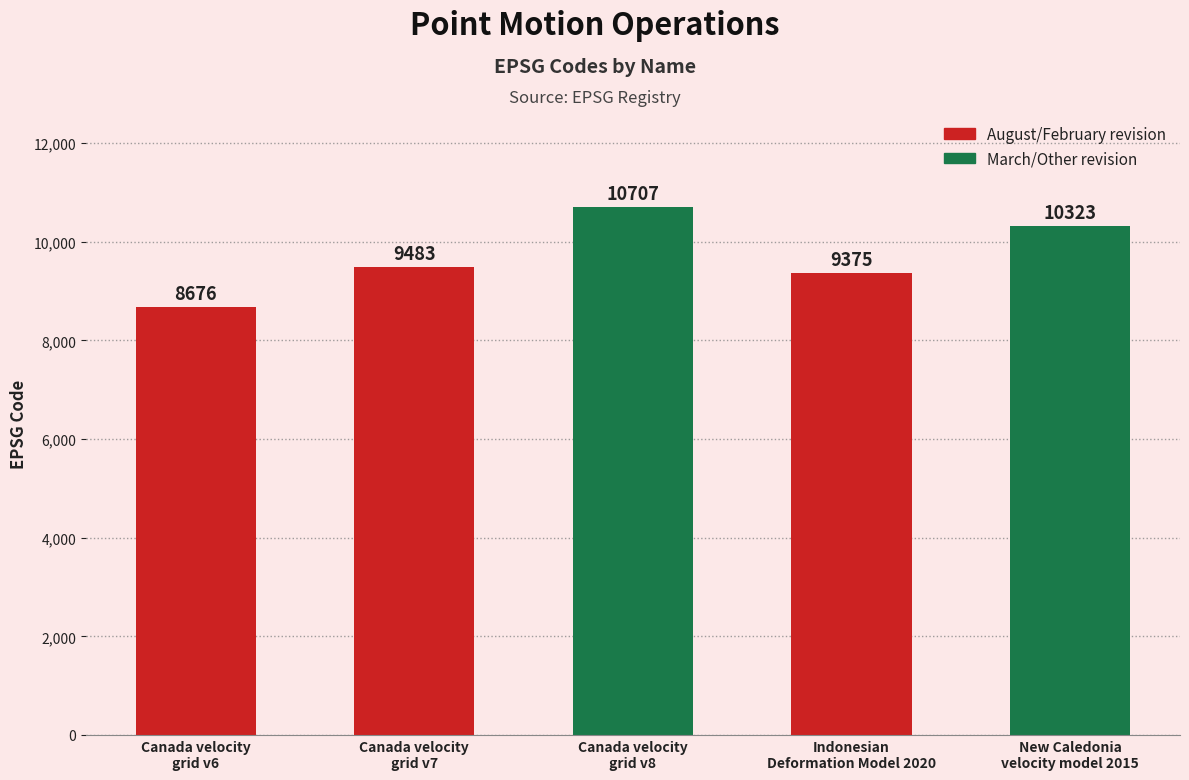

Is it true that the value at Canada velocity
grid v7 is 9483?

True